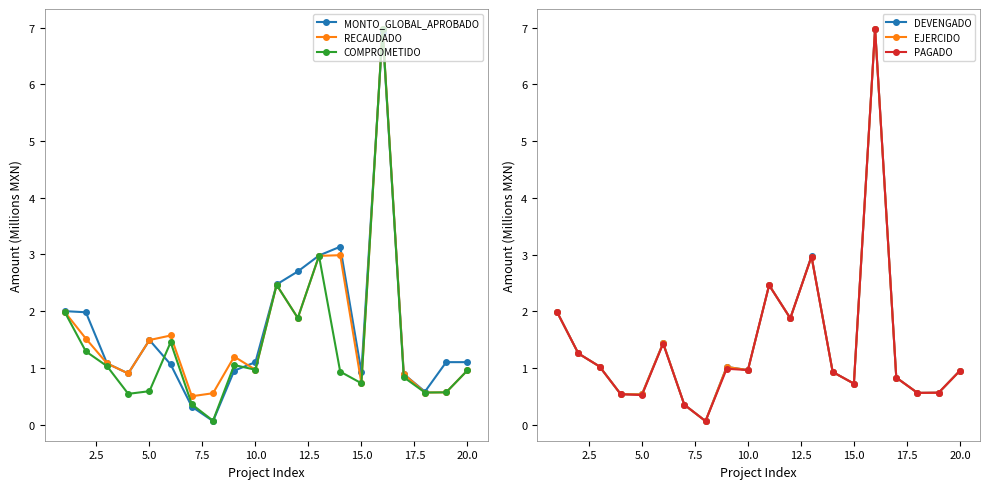

How many interior local peaks does the RECAUDADO series have?

5